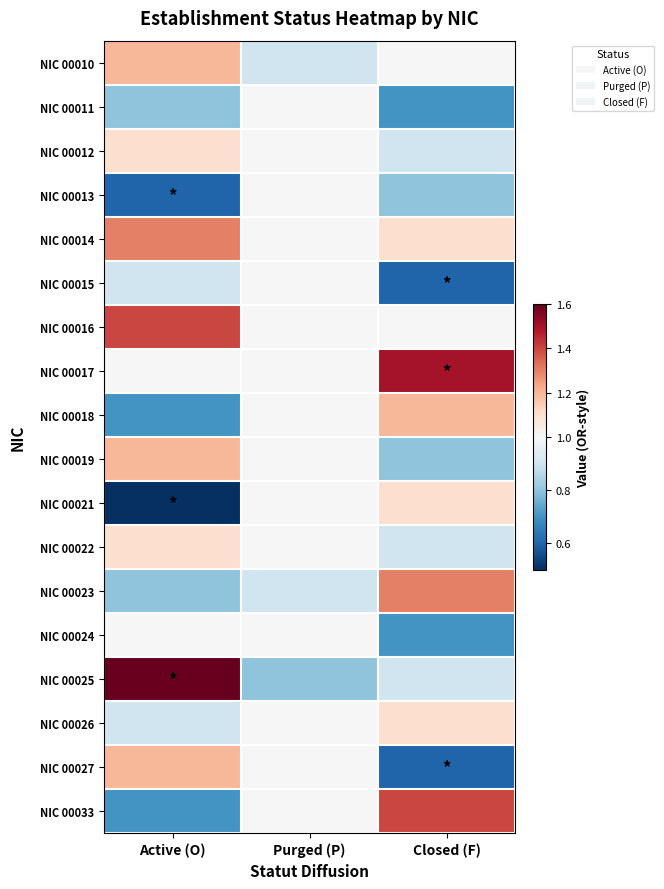

Rank the series by their maximum value, from highest to lowest.

NIC 00025, NIC 00017, NIC 00016, NIC 00033, NIC 00014, NIC 00023, NIC 00010, NIC 00018, NIC 00019, NIC 00027, NIC 00012, NIC 00021, NIC 00022, NIC 00026, NIC 00011, NIC 00013, NIC 00015, NIC 00024